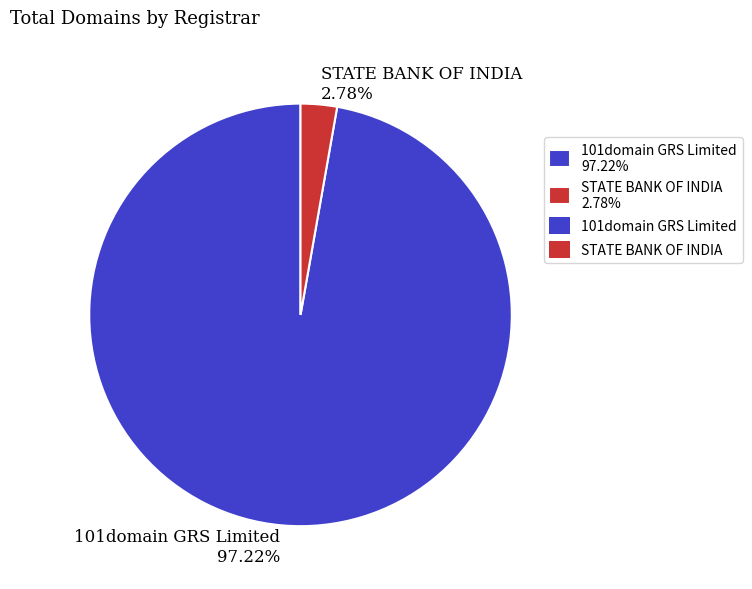

What percentage is the 101domain GRS Limited slice, to the nearest percent?

97%